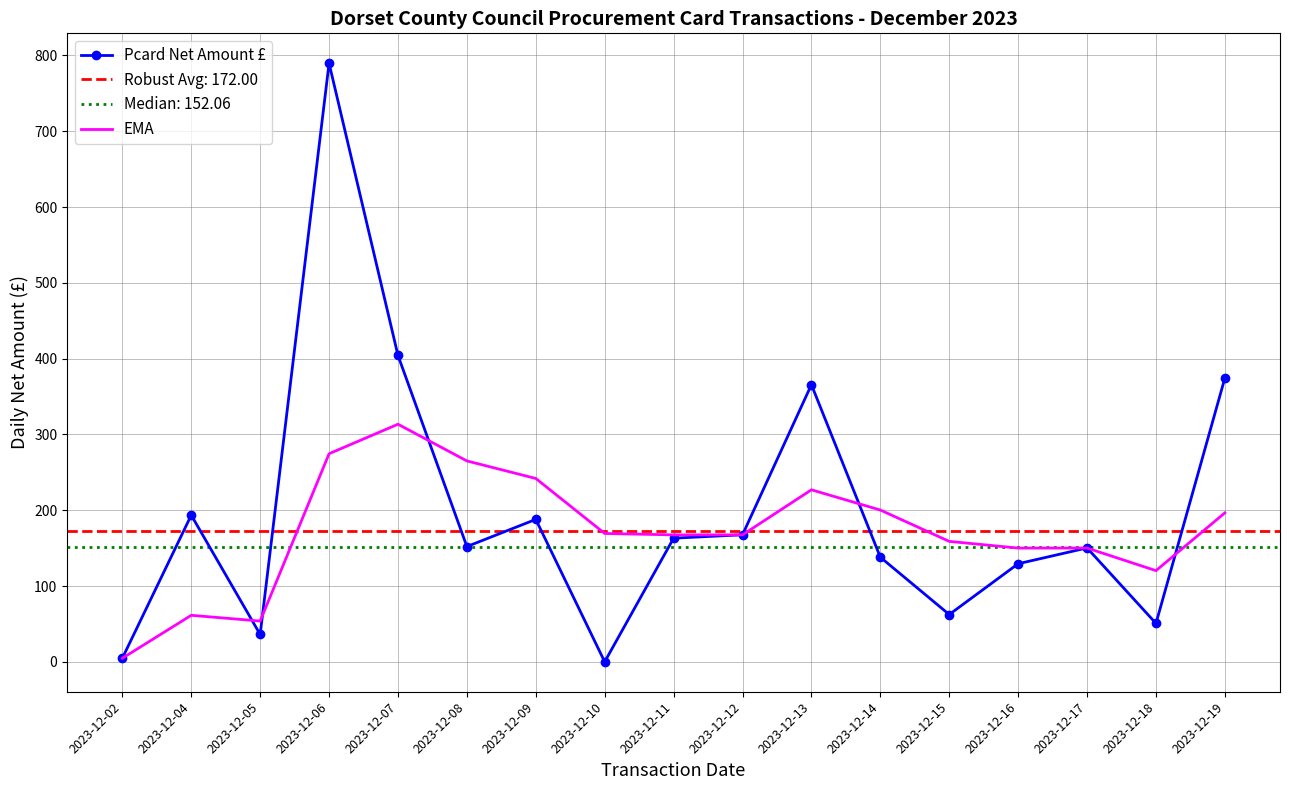

What are all the series names shown in the legend?

Pcard Net Amount £, EMA